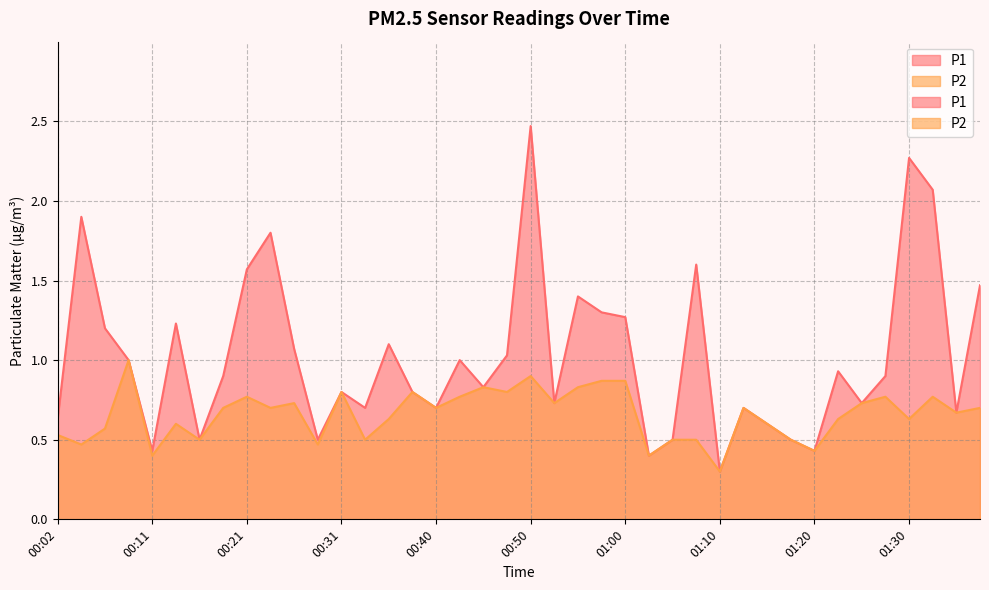

What is the total value across all series at 00:43?

1.8